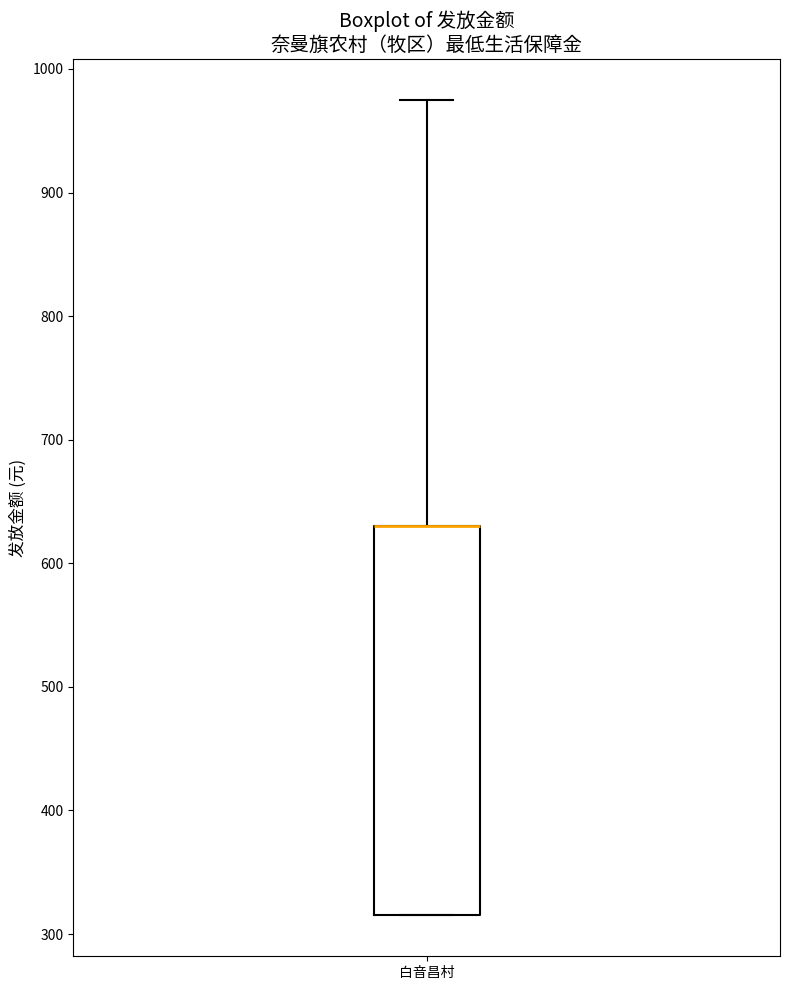

Transcribe this box plot: give where the median line is, the range the box spans, and where the two whiskers end, as read against the y-axis. The values are not printed on the chart, so give them approximately, as read against the axis.

median 630 (drawn on the box's upper edge), box 320 to 630, whiskers 320 to 980